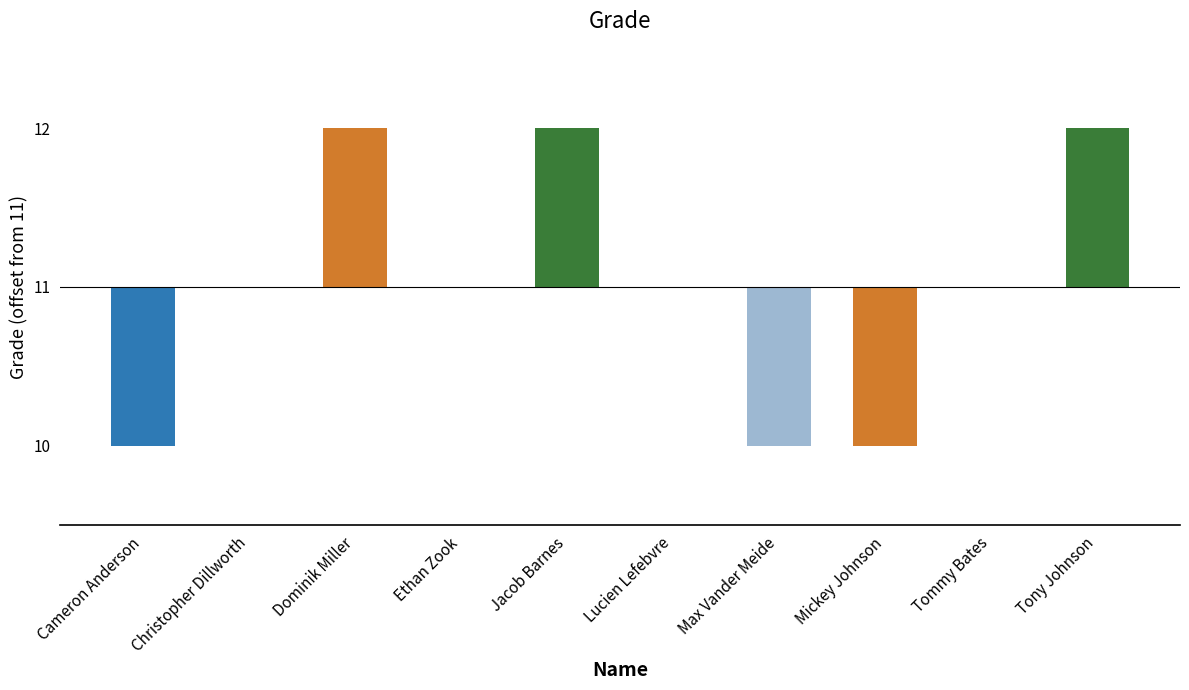

At which category does the chart reach its minimum across all series?

Cameron Anderson